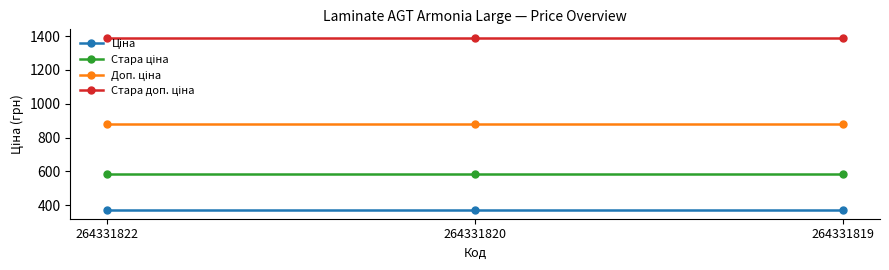

What is the total value across all series at 264331820?

3228.6